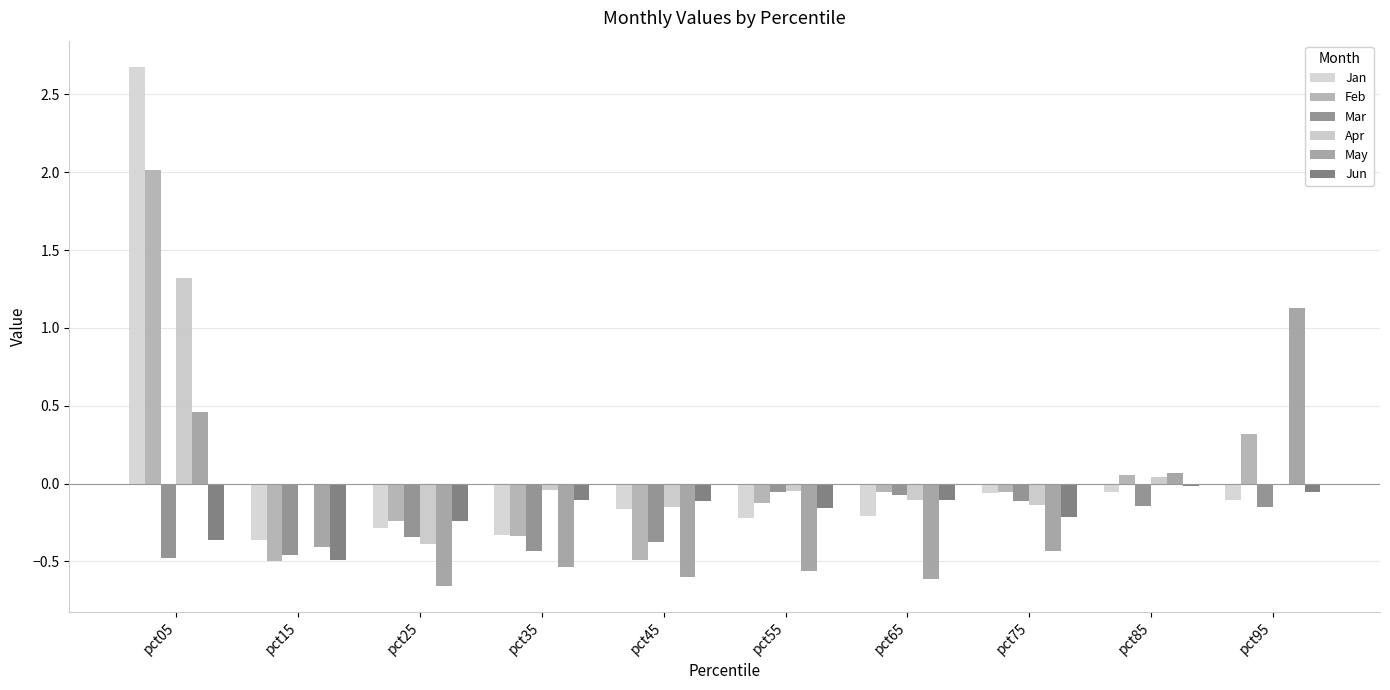

How many series are shown in this chart?

6